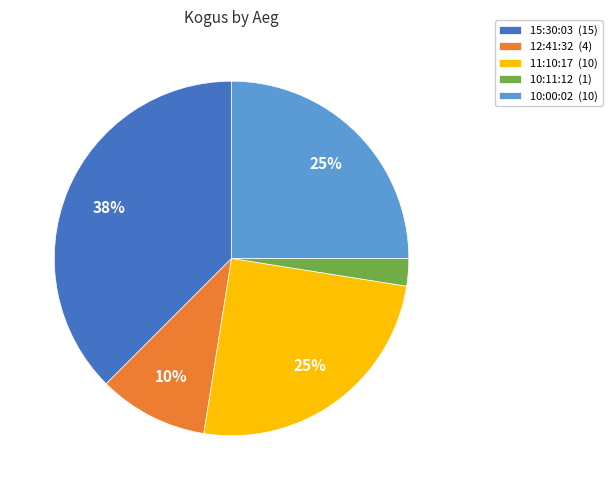

What percentage is the 11:10:17 (10) slice, to the nearest percent?

25%